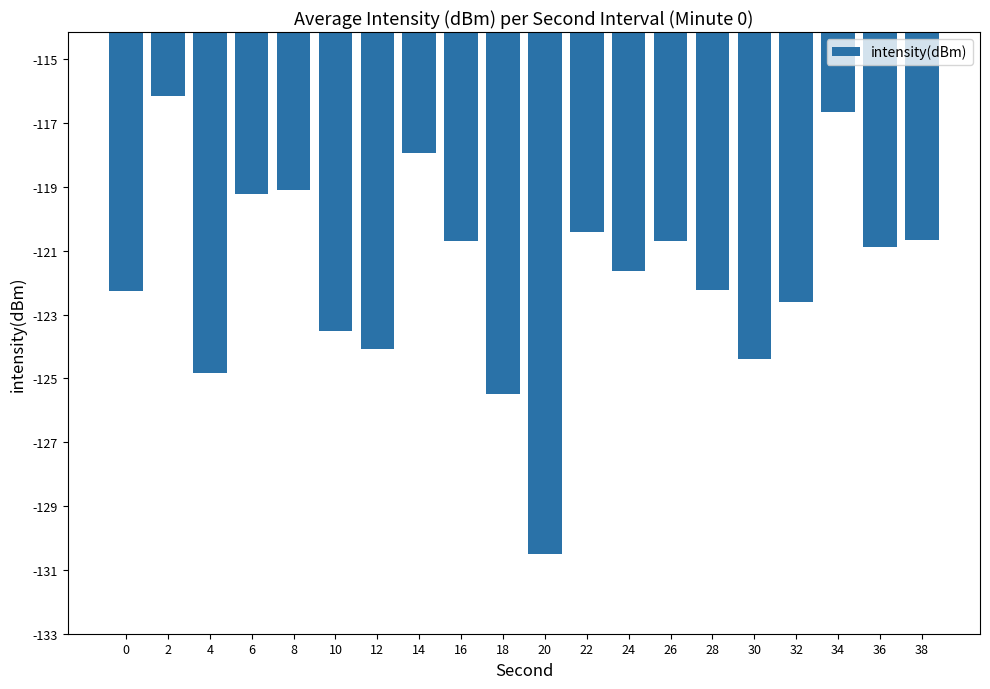

How many data points are less than -120?

15